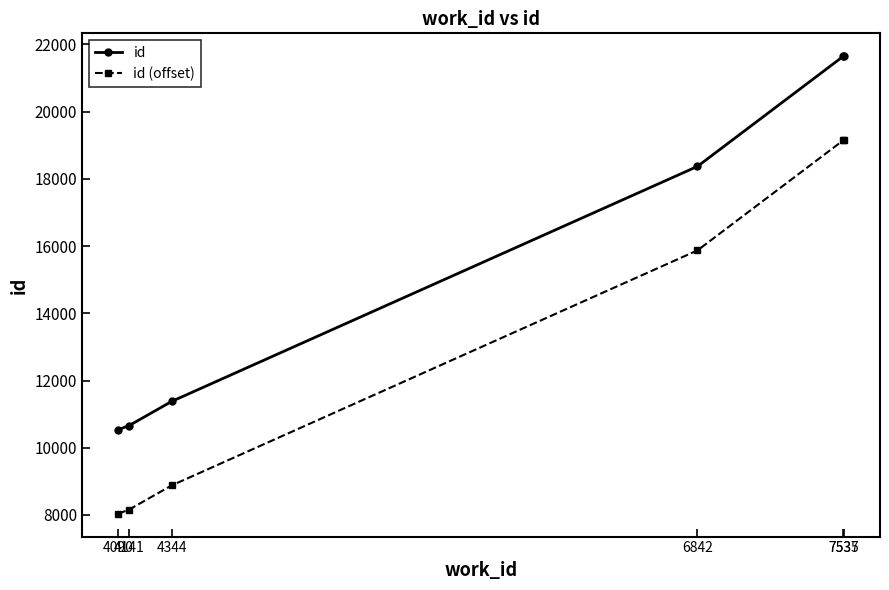

True or false: id and id (offset) cross at least once.

False